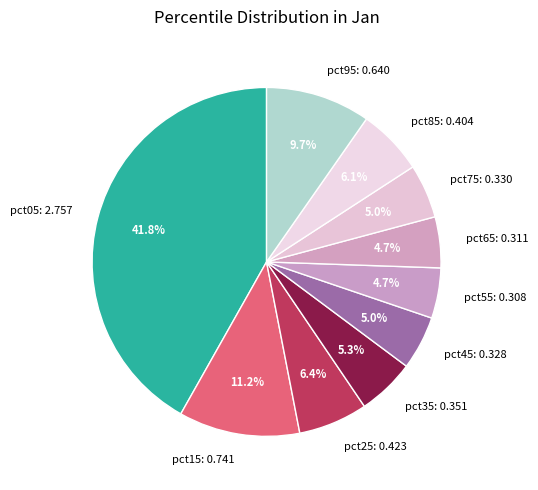

How many segments does this pie chart have?

10